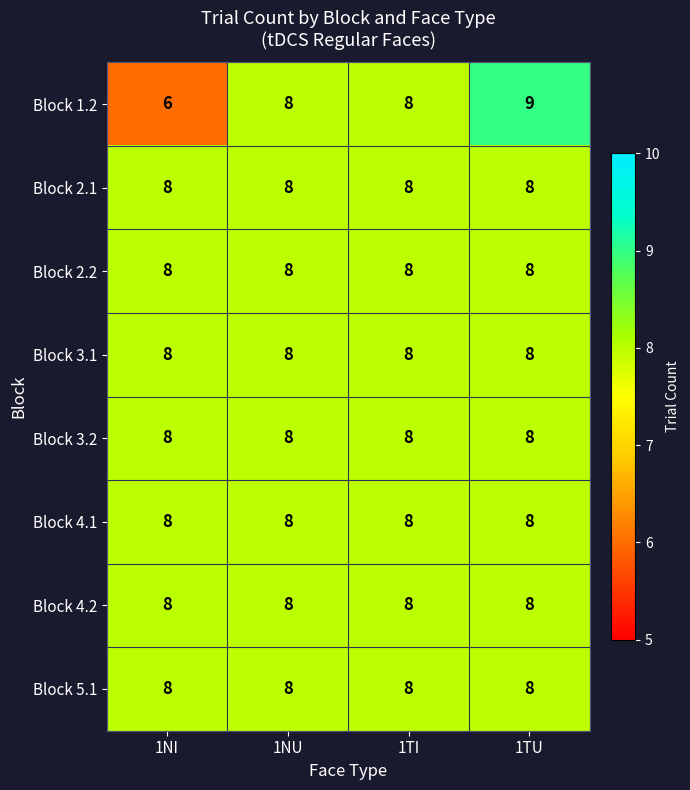

What is the sum of the Block 3.2 values at 1NI and 1NU?

16